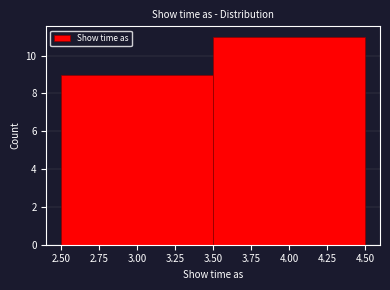

Reading left to right, list every bar in this chart as the range it spans on the x-axis followed by its height. The values are not printed on the chart, so give them approximately, as read against the axis.

2.50 to 3.50: 9
3.50 to 4.50: 11